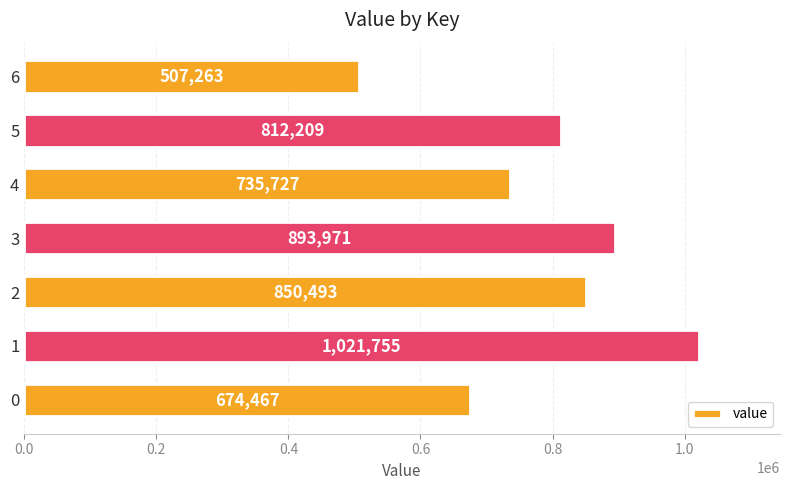

Rank the categories by value from highest to lowest.

1, 3, 2, 5, 4, 0, 6